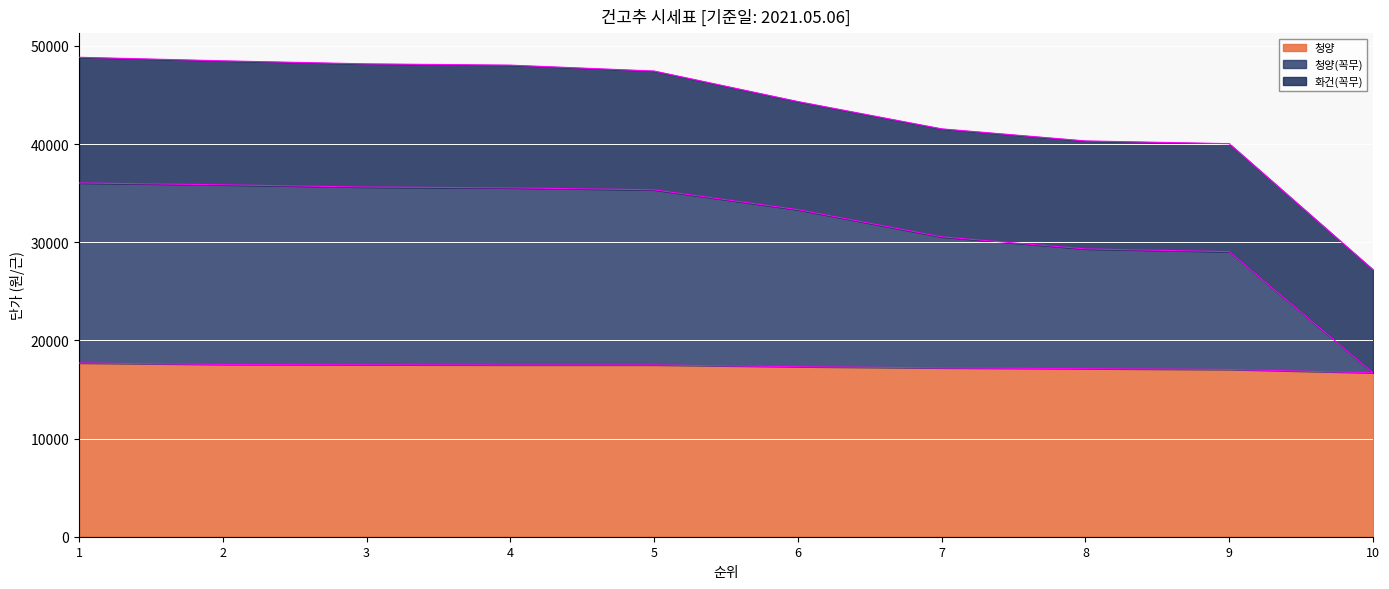

At how many categories does at least one series exceed 24978?

9